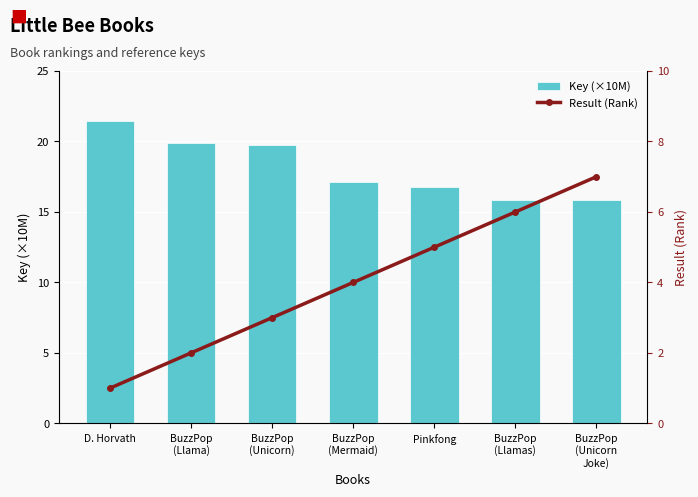

Count the Result (Rank) values in the range 2 to 6.

5